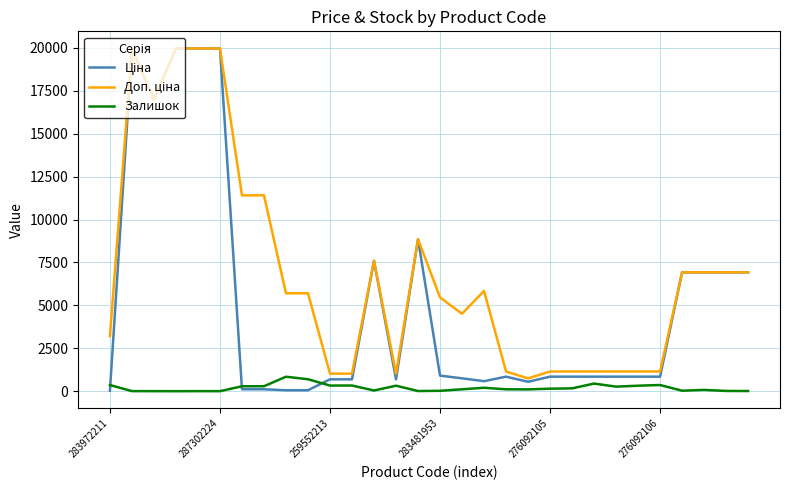

What is the maximum value shown in the chart?

19964.2